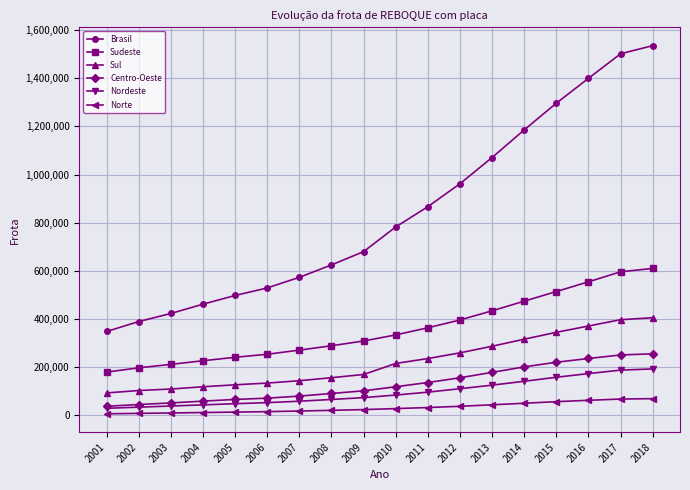

True or false: Nordeste and Brasil cross at least once.

False